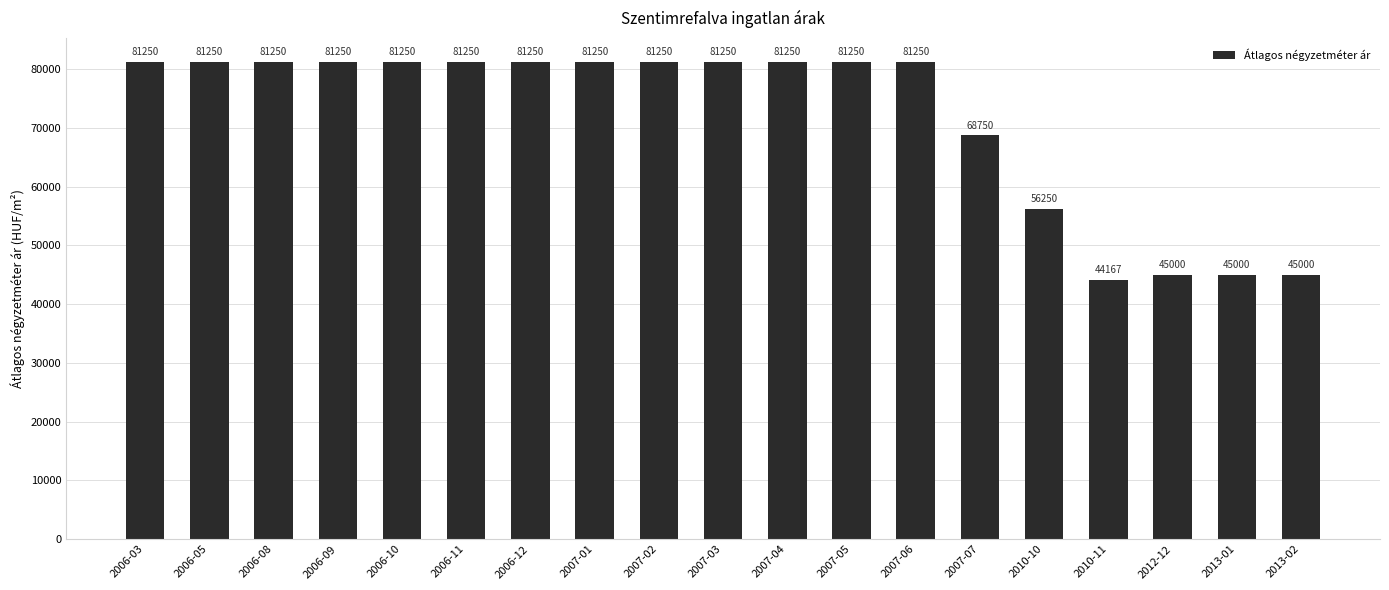

Reading left to right, extract all data points from this chart.

81250	81250	81250	81250	81250	81250	81250	81250	81250	81250	81250	81250	81250	68750	56250	44167	45000	45000	45000